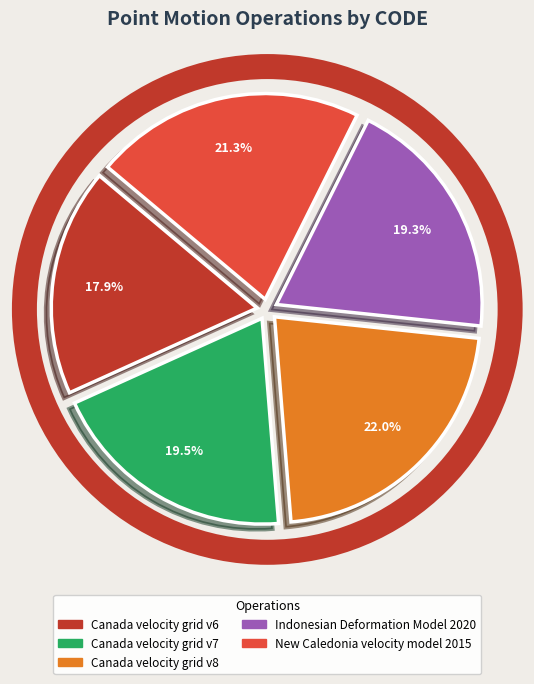

To the nearest percent, what portion does New Caledonia velocity model 2015 represent?

21%